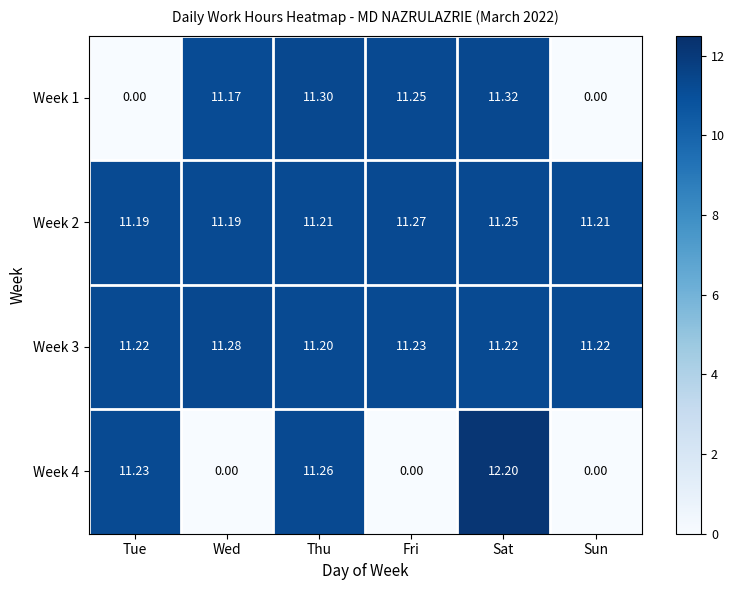

Where does the Week 1 series first go above 11?

Wed